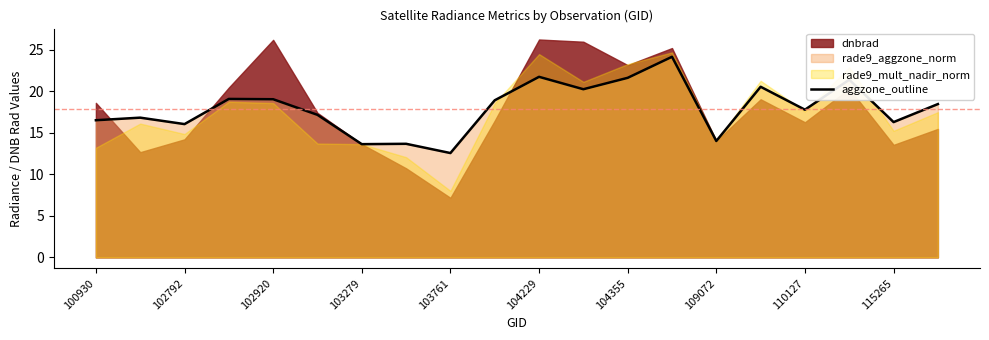

The value of aggzone_outline at 102792 is 23.8. True or false?

False